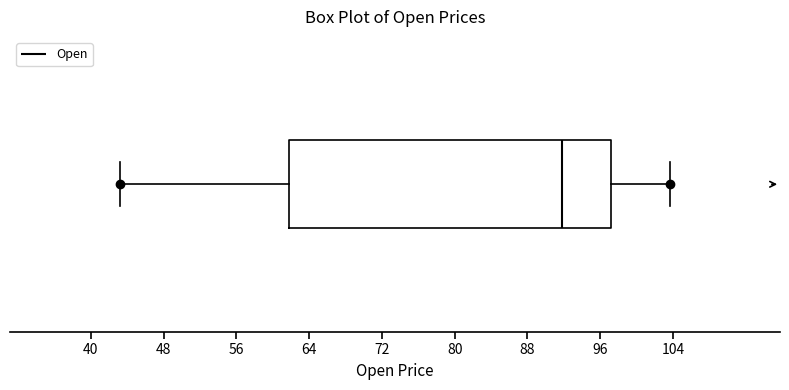

Read this box plot against the x-axis: the position of the median line, the range covered by the box, and the ends of both whiskers. The values are not printed on the chart, so give them approximately, as read against the axis.

median 92, box 62 to 97, whiskers 43 to 104